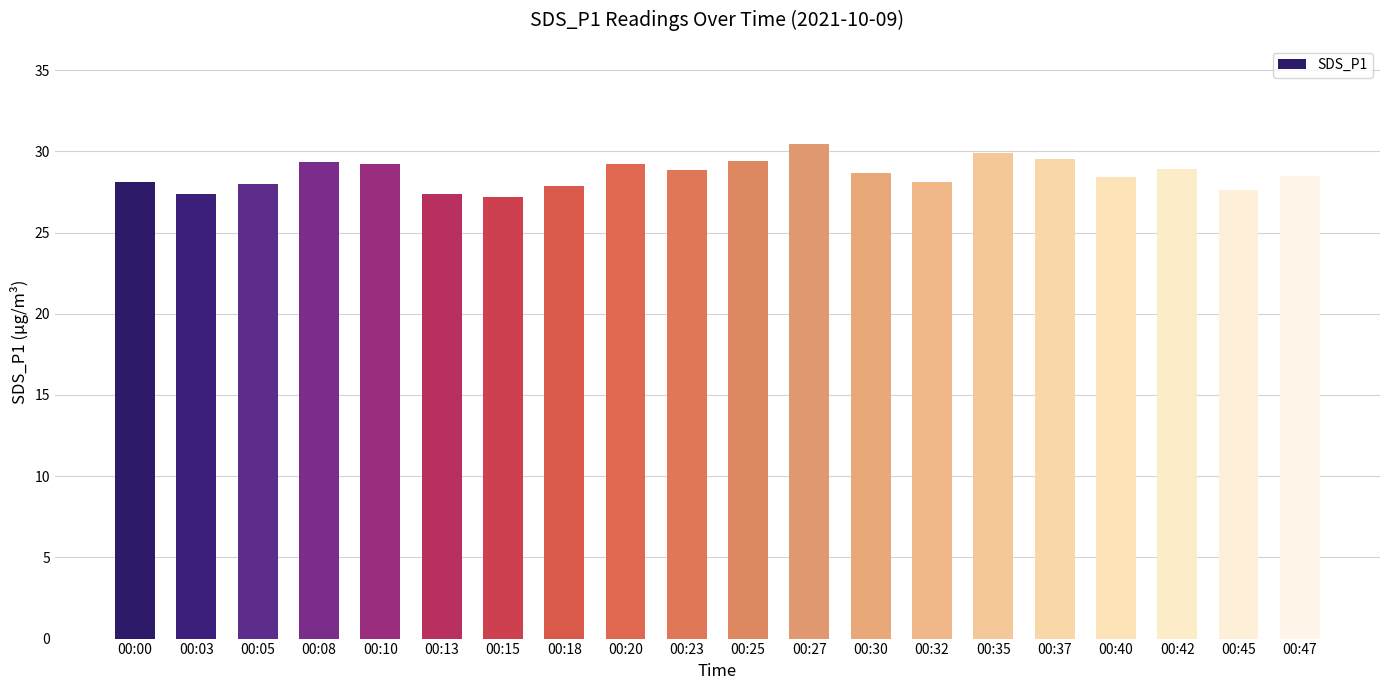

What is the difference between the maximum and minimum values?

3.3